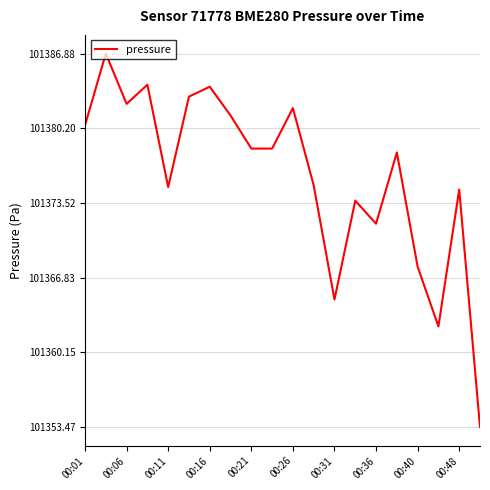

What is the difference between the maximum and minimum values?

33.4